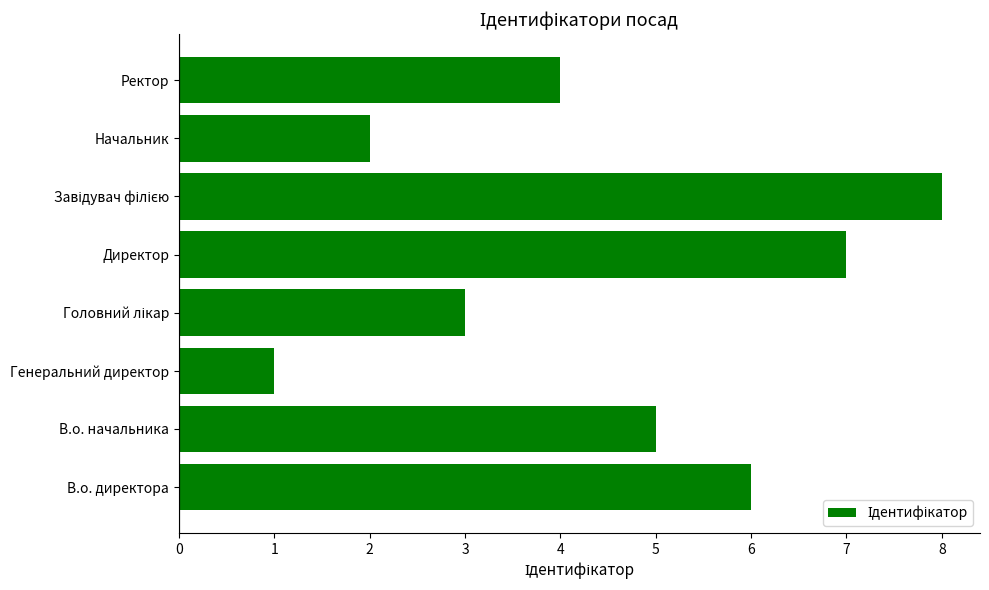

What is the difference between the maximum and minimum values?

7